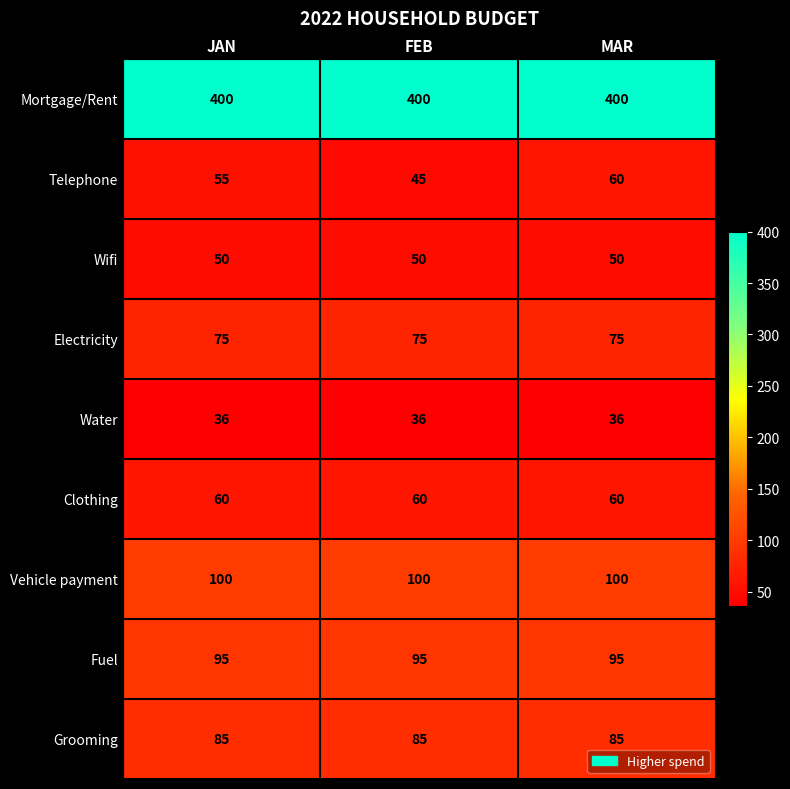

What is the highest value of the Electricity series?

75